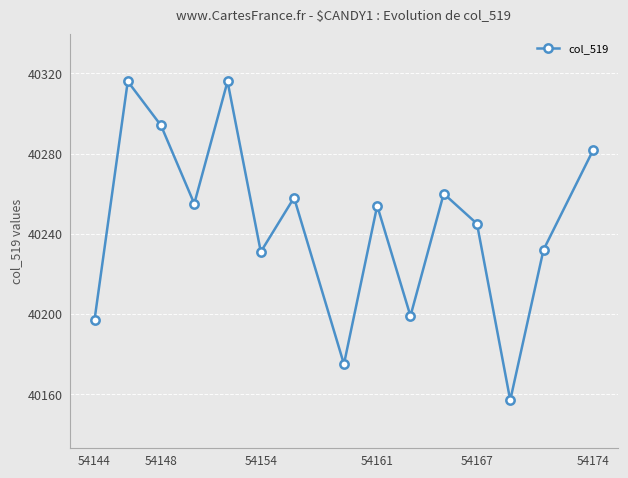

Reading left to right, list all the values displayed in this chart.

40197	40316	40294	40255	40316	40231	40258	40175	40254	40199	40260	40245	40157	40232	40282